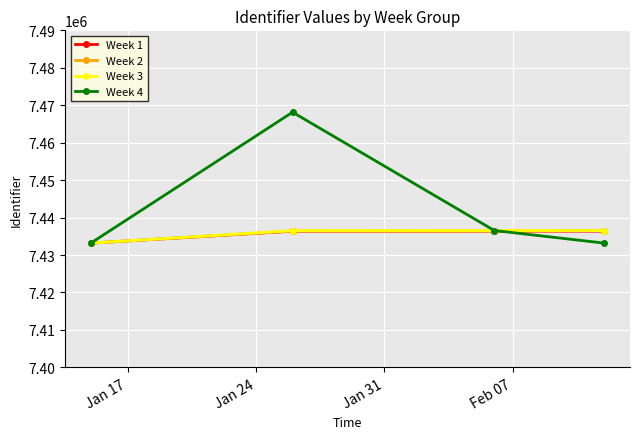

What is the greatest value displayed?

7468132